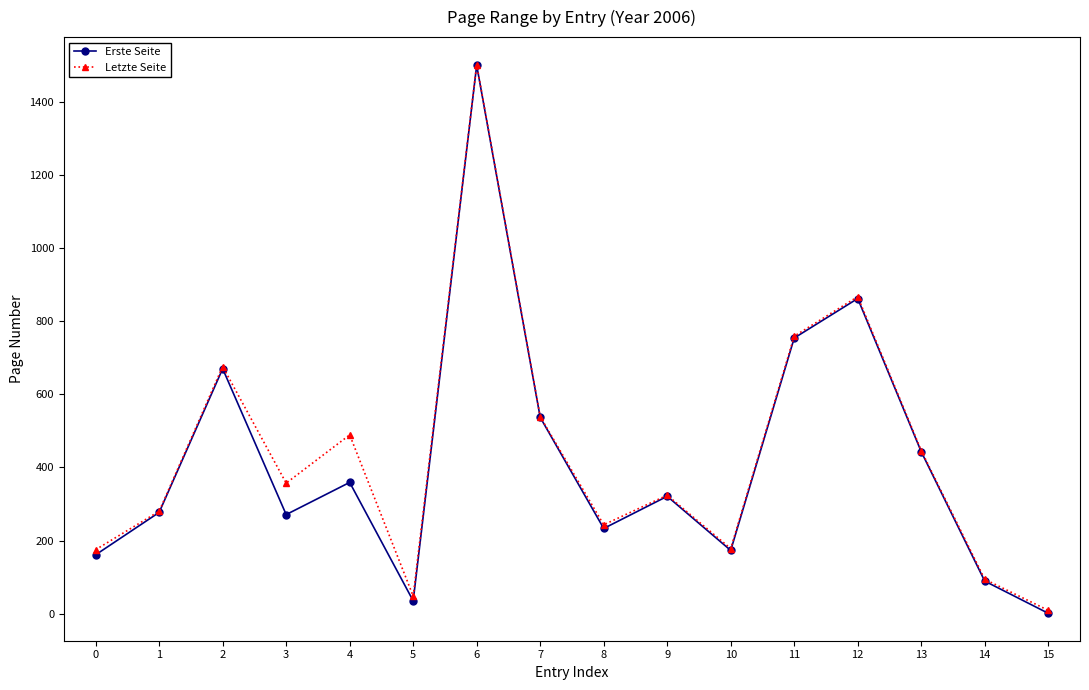

Does the chart have visible grid lines?

No